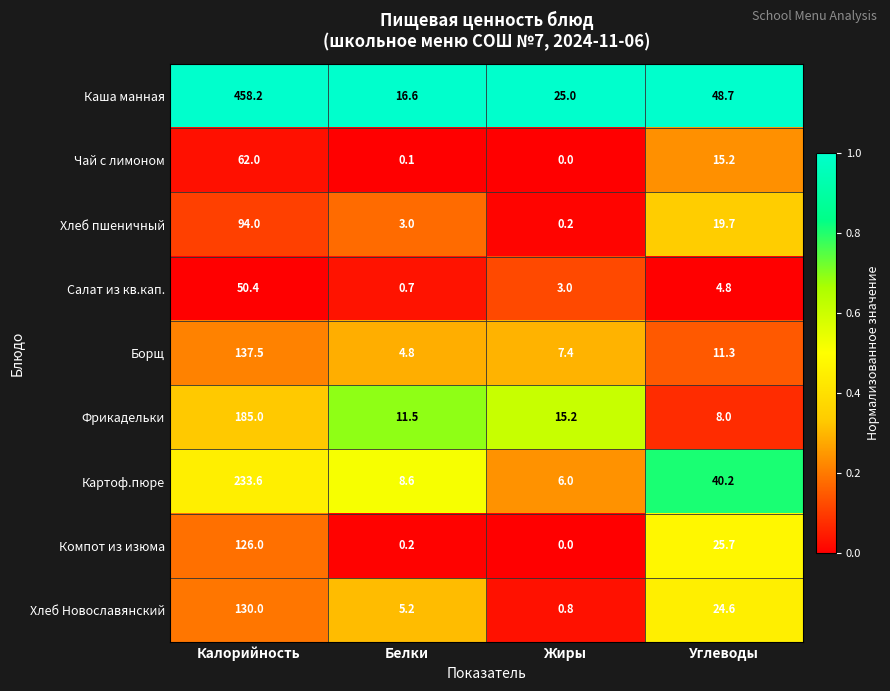

List the series in order of their peak value, highest first.

Каша манная, Картоф.пюре, Фрикадельки, Борщ, Хлеб Новославянский, Компот из изюма, Хлеб пшеничный, Чай с лимоном, Салат из кв.кап.